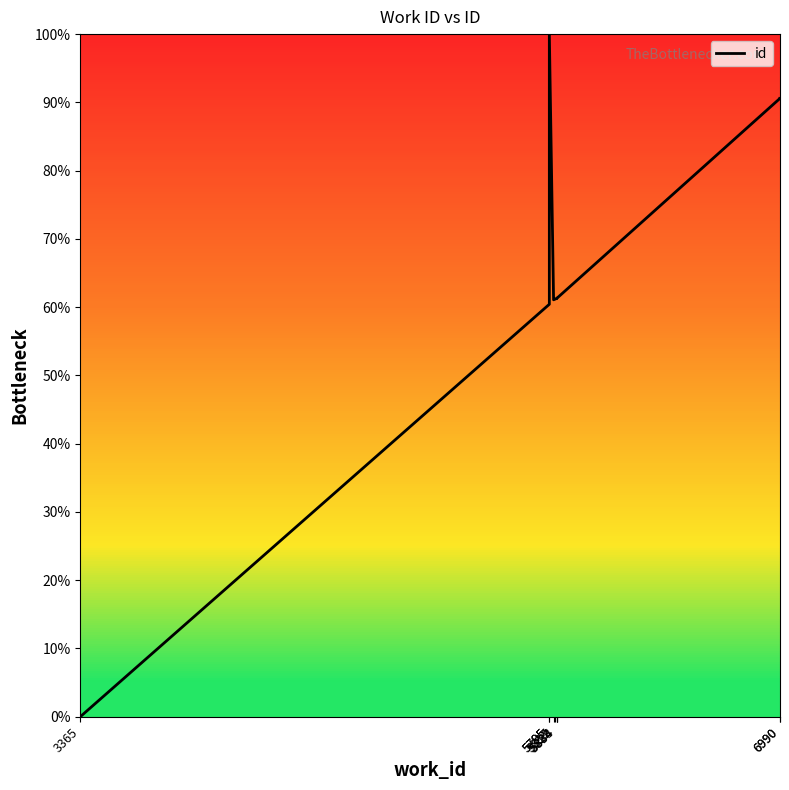

How many data points does each series have?

10